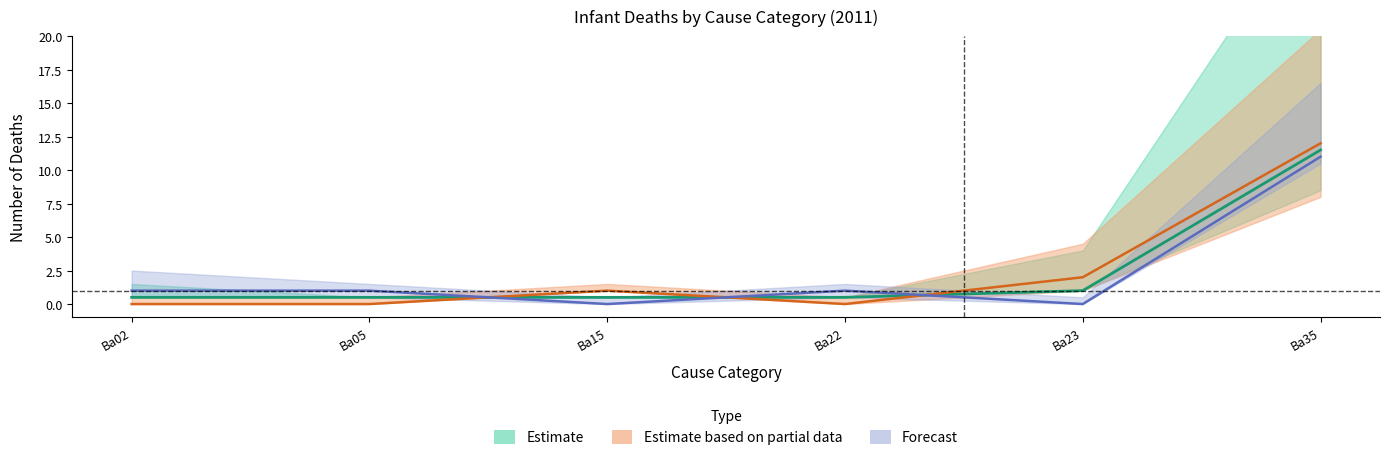

At which category does Male (< 4 weeks) reach its first local peak?

Ba15